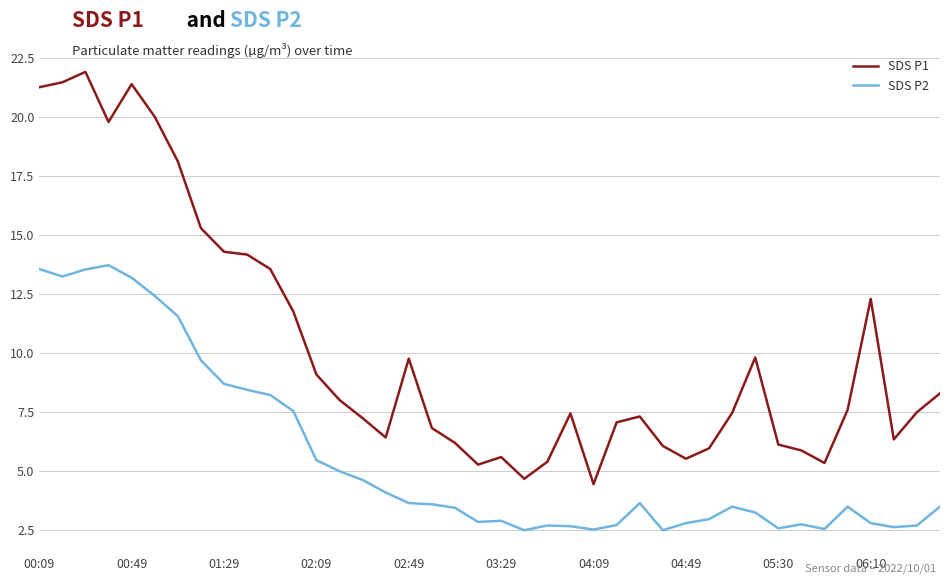

Which series has the largest total across all categories?

SDS P1